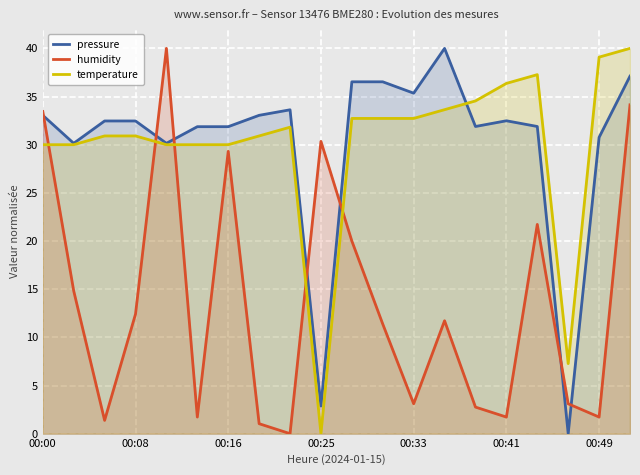

At which category does temperature reach its first local peak?

8